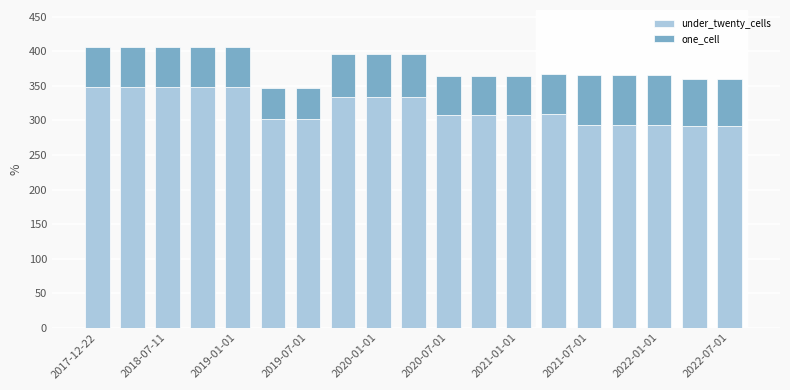

What is the difference between the maximum and minimum values in the under_twenty_cells series?

56